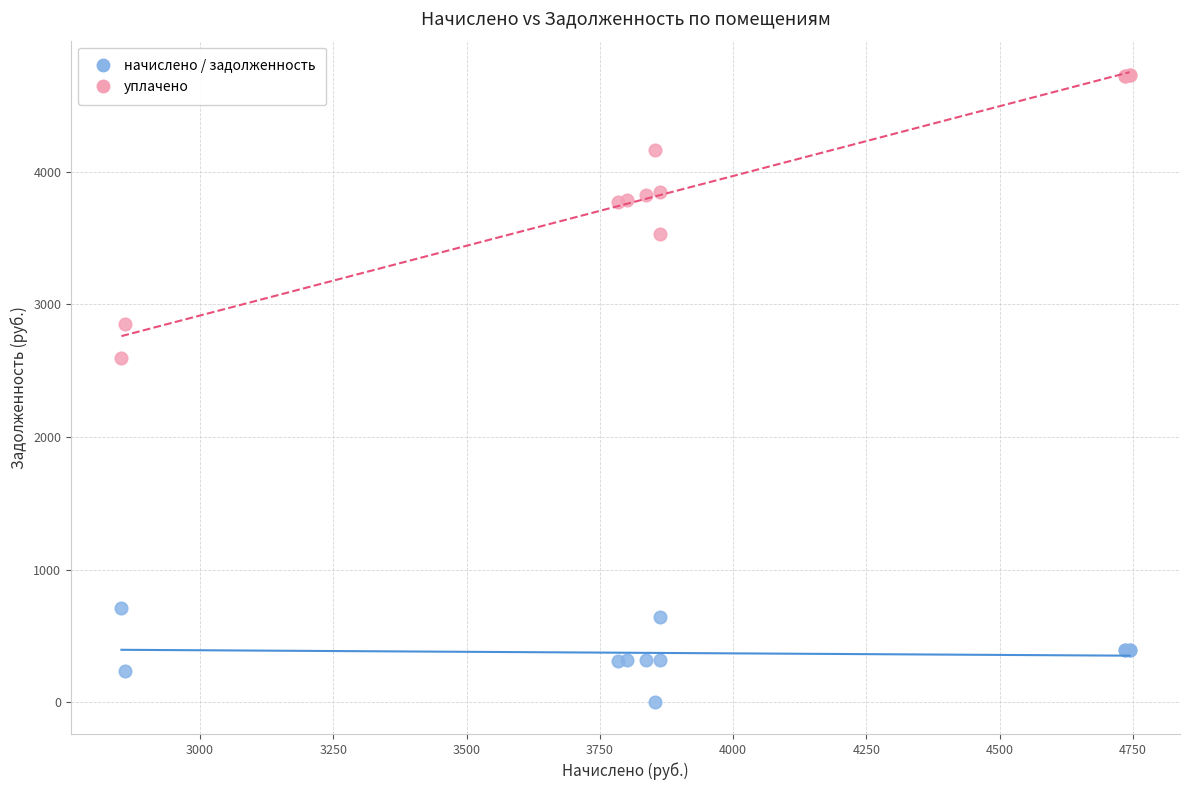

Which series has the widest spread of Y values?

уплачено